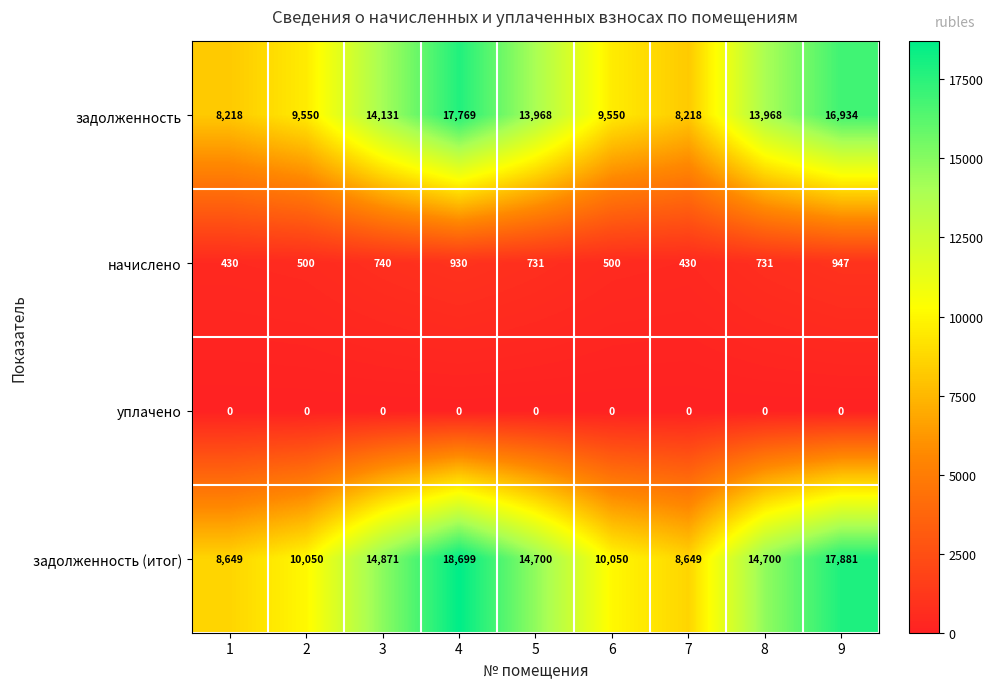

What is the difference between the second highest and minimum values in the начислено series?

500